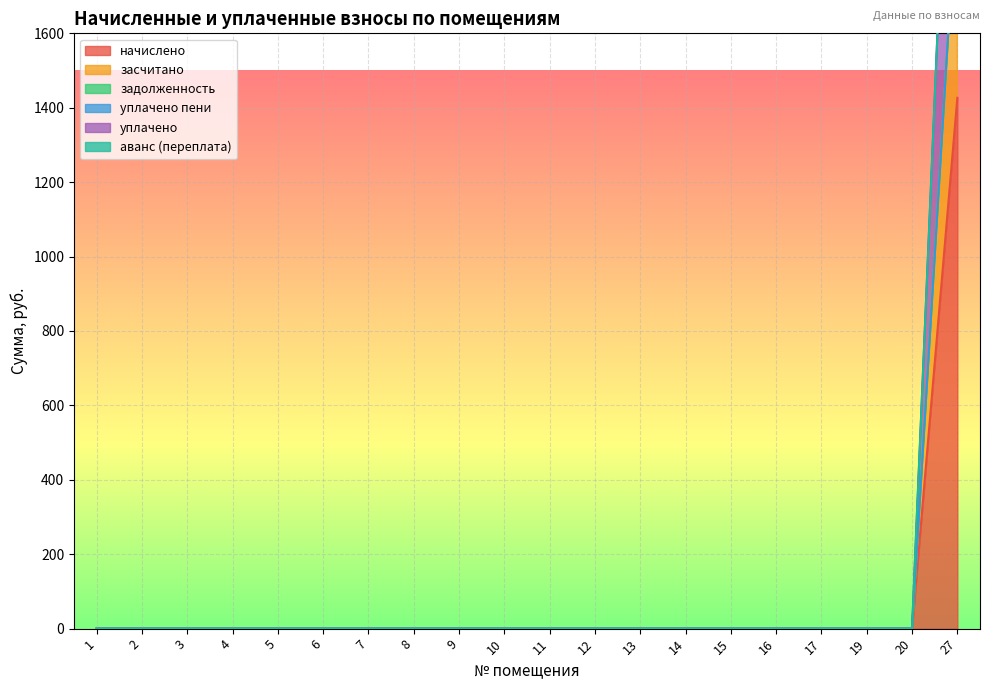

The начислено series shows 534.6 at 20. True or false?

False